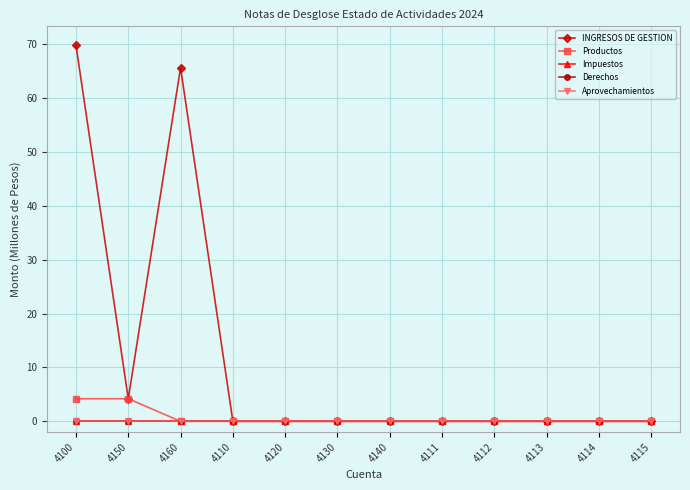

How many interior local valleys does the INGRESOS DE GESTION series have?

1